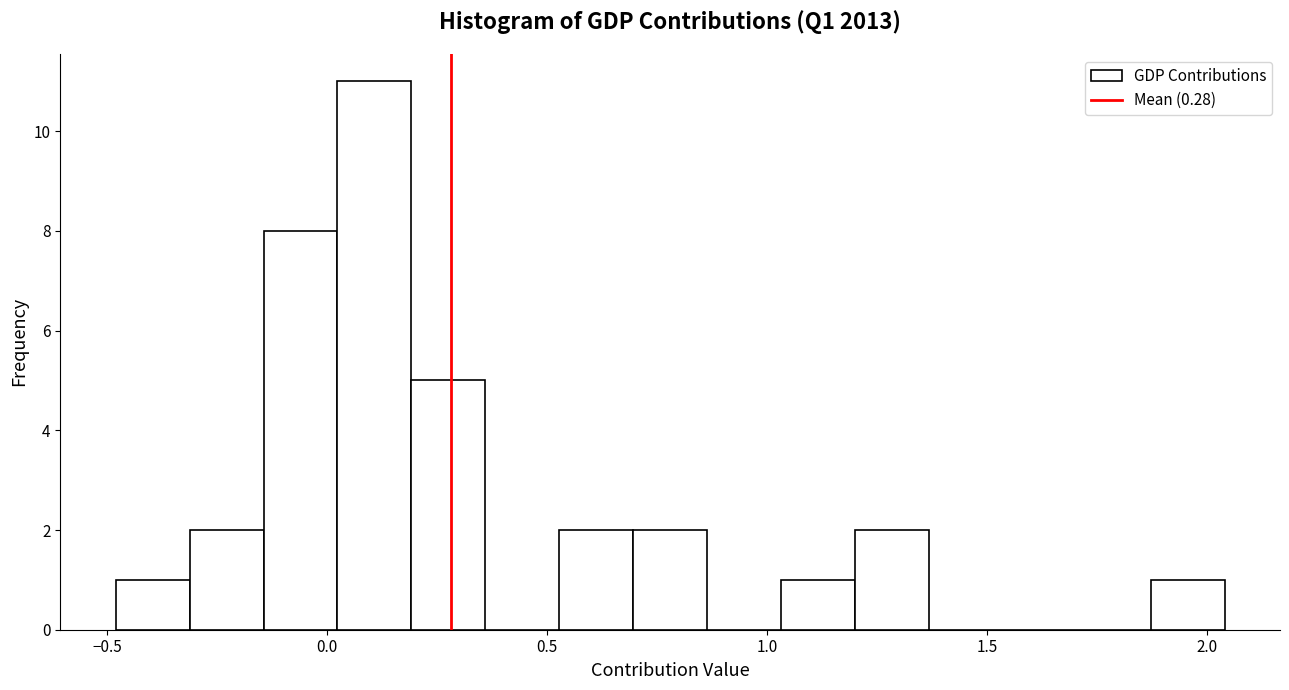

Read against the x-axis, roughly where is the centre of the tallest bar?

0.10